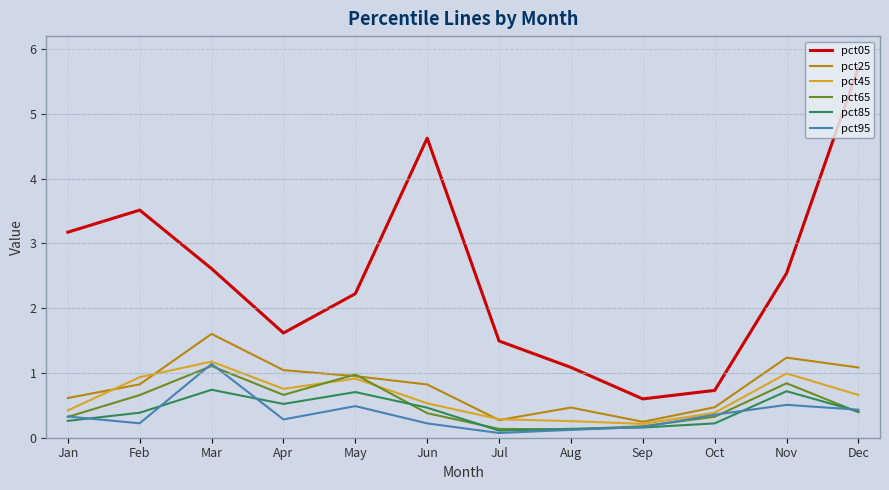

What are all the series names shown in the legend?

pct05, pct25, pct45, pct65, pct85, pct95